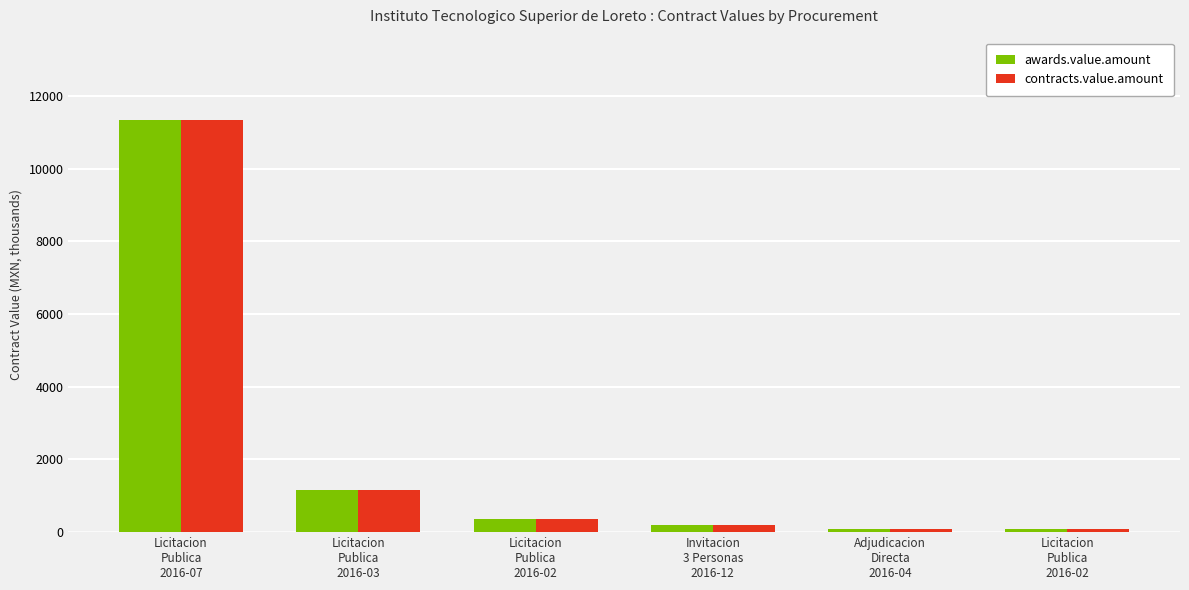

What are all the series names shown in the legend?

awards.value.amount, contracts.value.amount